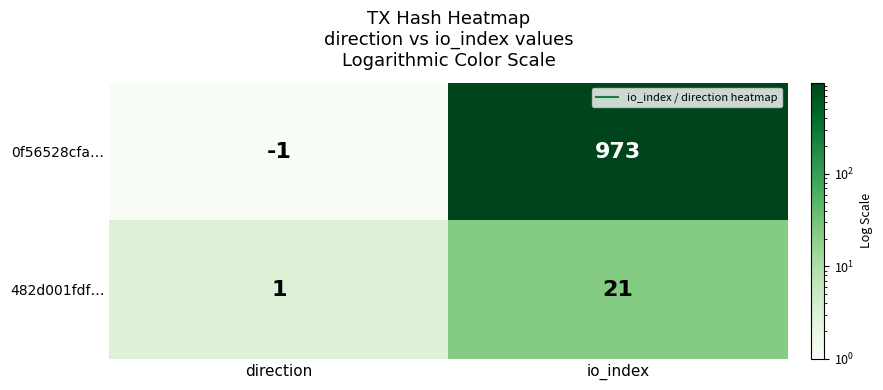

Is the value of 0f56528cfa… at direction greater than the value of 482d001fdf… at io_index?

No